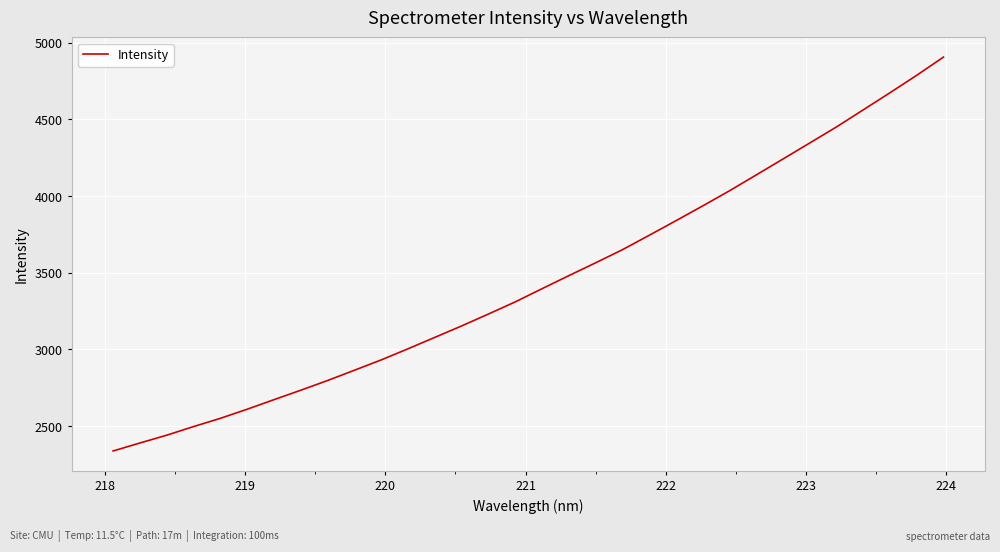

What is the minimum value shown in the chart?

2338.8